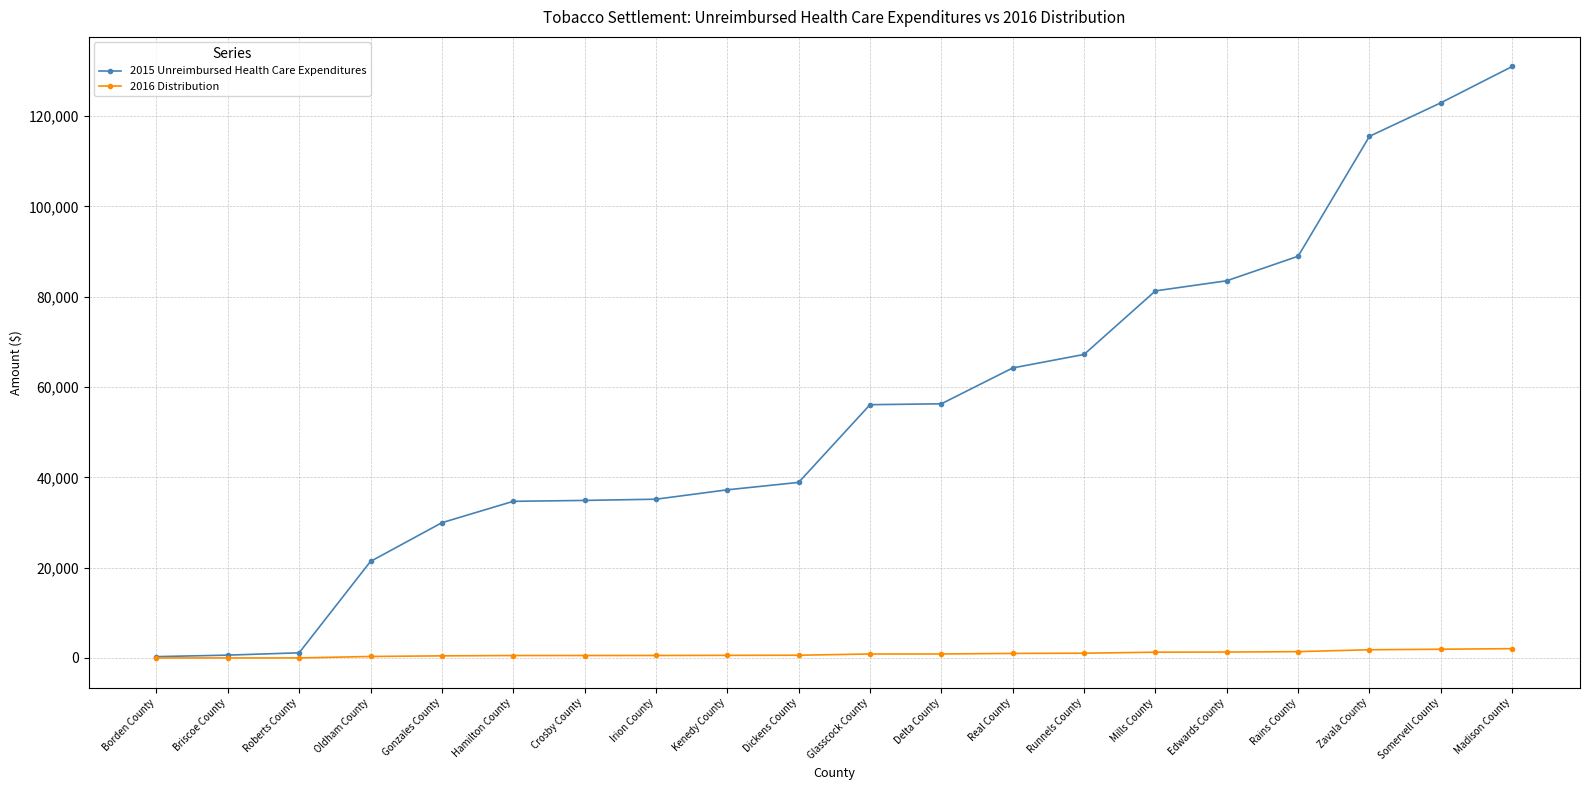

What is the average value of the 2016 Distribution series?

870.1